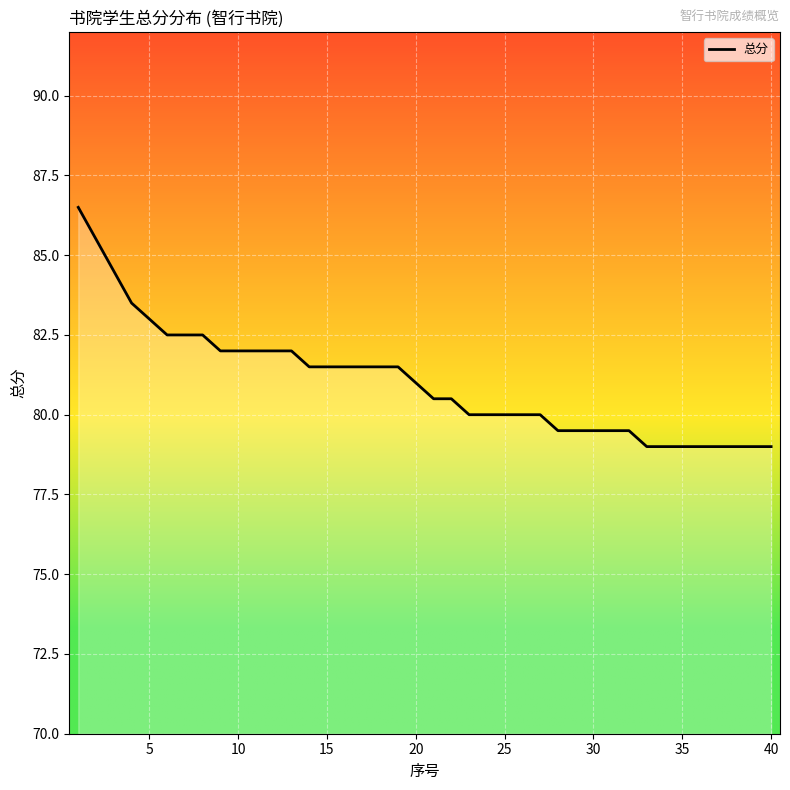

What is the smallest value displayed?

79.0